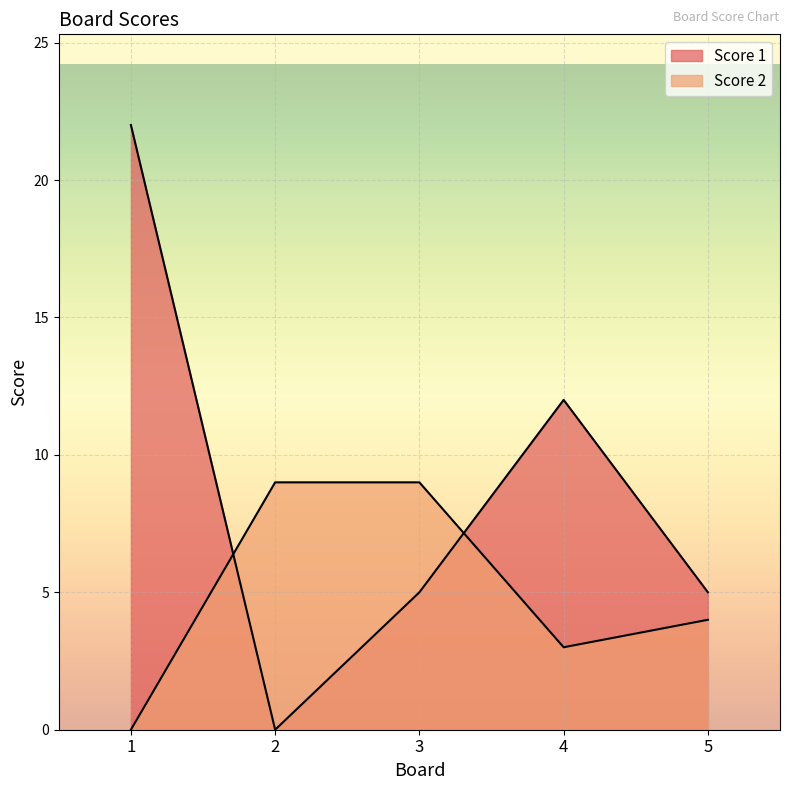

Rank the series by their average value, from highest to lowest.

Score 1, Score 2